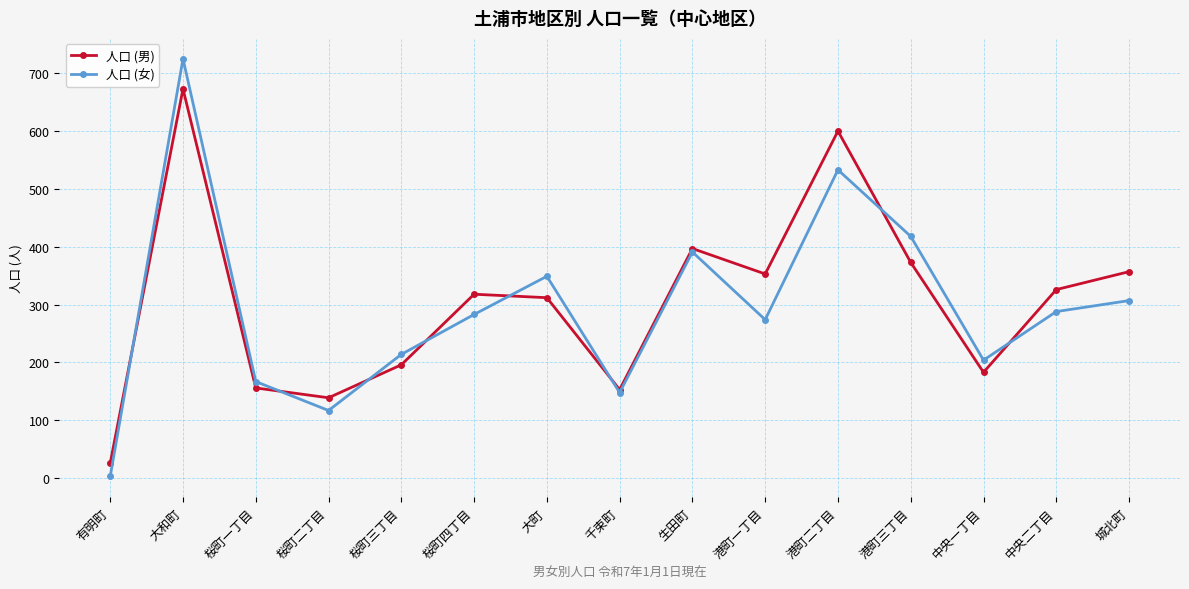

At which category is the sum across all series the highest?

大和町